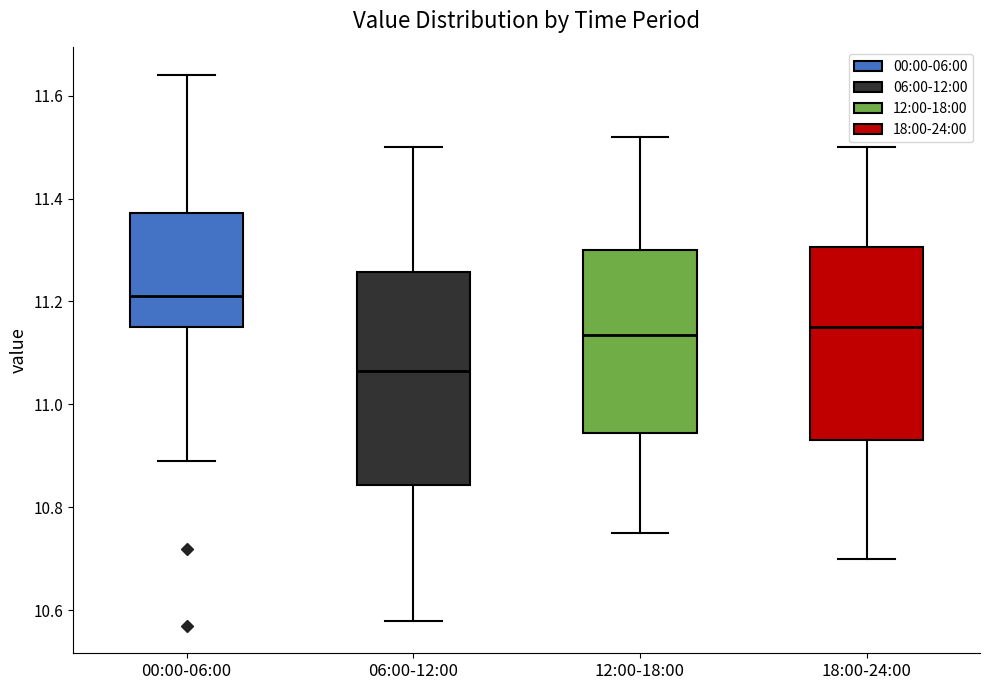

Reading left to right, transcribe this box plot: for each box, give where its median line is, the range the box spans, and where its two whiskers end, as read against the y-axis. The values are not printed on the chart, so give them approximately, as read against the axis.

00:00-06:00: median 11.22, box 11.16 to 11.38, whiskers 10.90 to 11.64
06:00-12:00: median 11.06, box 10.84 to 11.26, whiskers 10.58 to 11.50
12:00-18:00: median 11.14, box 10.94 to 11.30, whiskers 10.76 to 11.52
18:00-24:00: median 11.16, box 10.94 to 11.30, whiskers 10.70 to 11.50